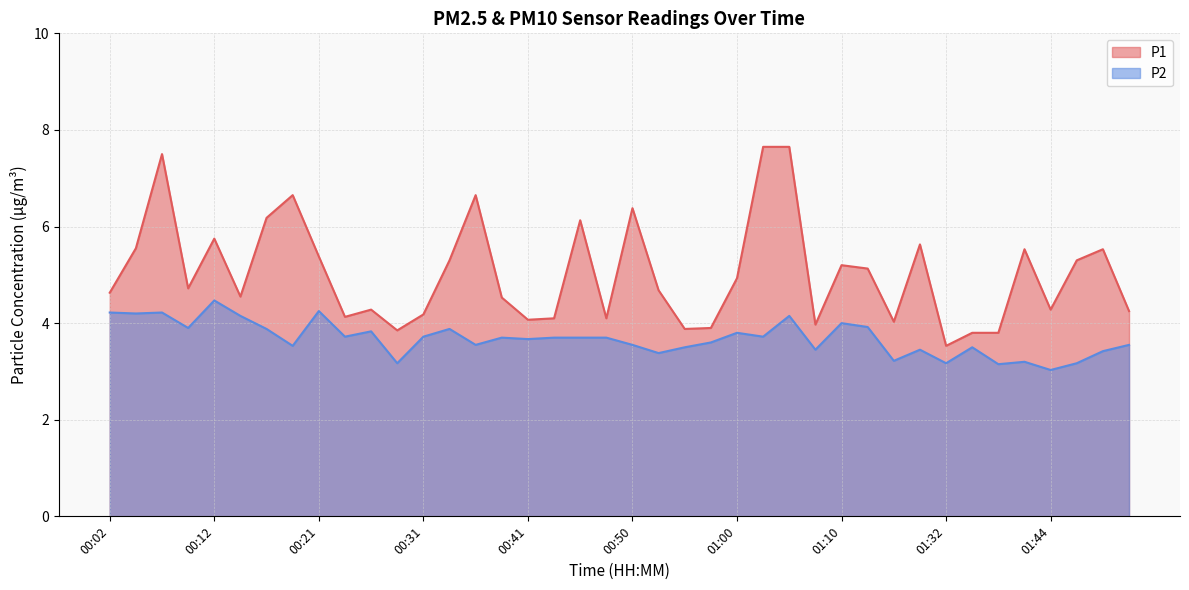

The P2 series shows 3.7 at 00:24. True or false?

True